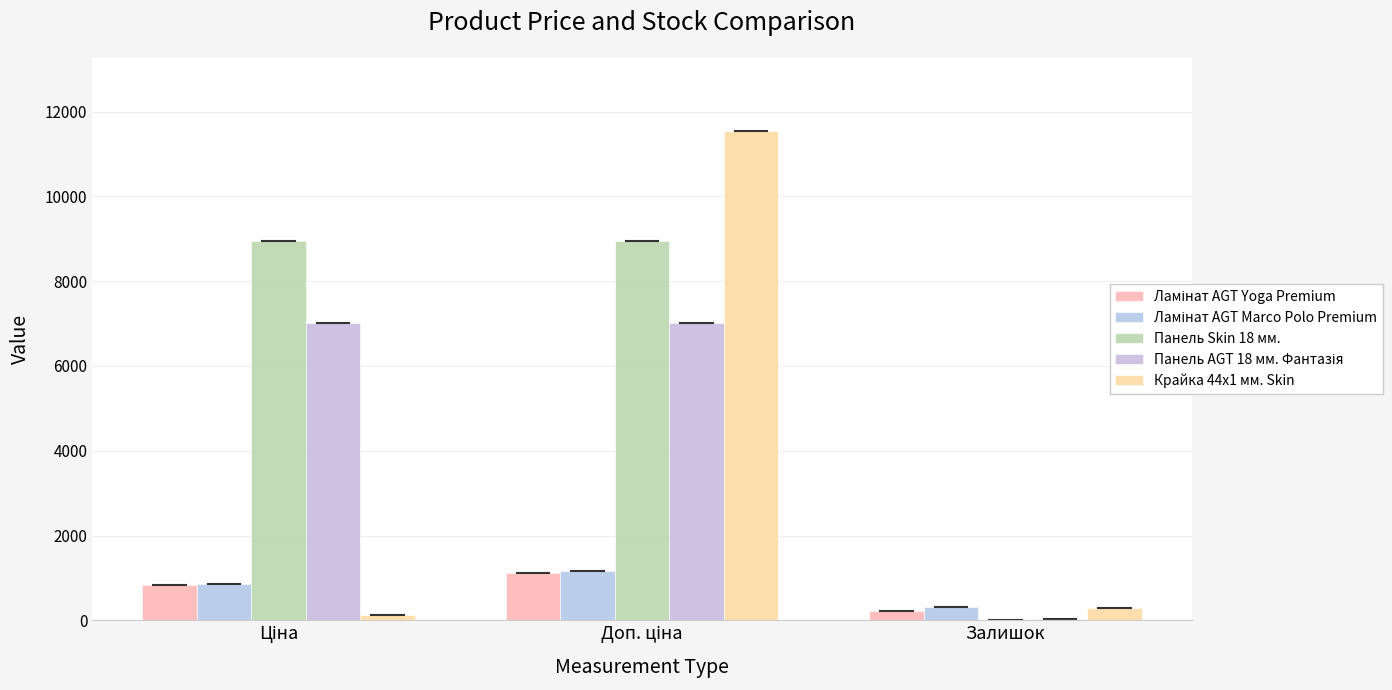

Reading left to right, list all the values displayed in this chart.

Ламінат AGT Yoga Premium: Ціна=827.6	Доп. ціна=1121.5	Залишок=219.0
Ламінат AGT Marco Polo Premium: Ціна=857.9	Доп. ціна=1162.5	Залишок=313.0
Панель Skin 18 мм.: Ціна=8955.1	Доп. ціна=8955.1	Залишок=10.0
Панель AGT 18 мм. Фантазія: Ціна=7002.6	Доп. ціна=7002.6	Залишок=30.0
Крайка 44x1 мм. Skin: Ціна=115.4	Доп. ціна=11537.0	Залишок=290.0